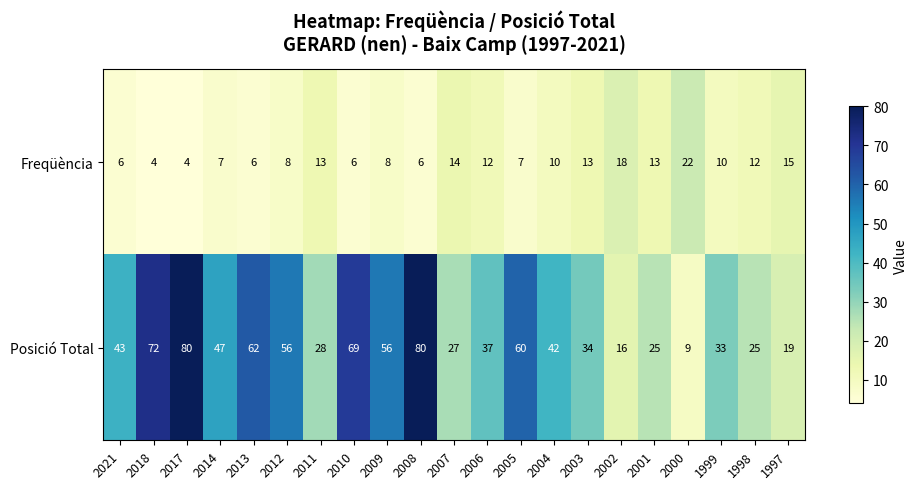

Which series has the largest total across all categories?

Posició Total